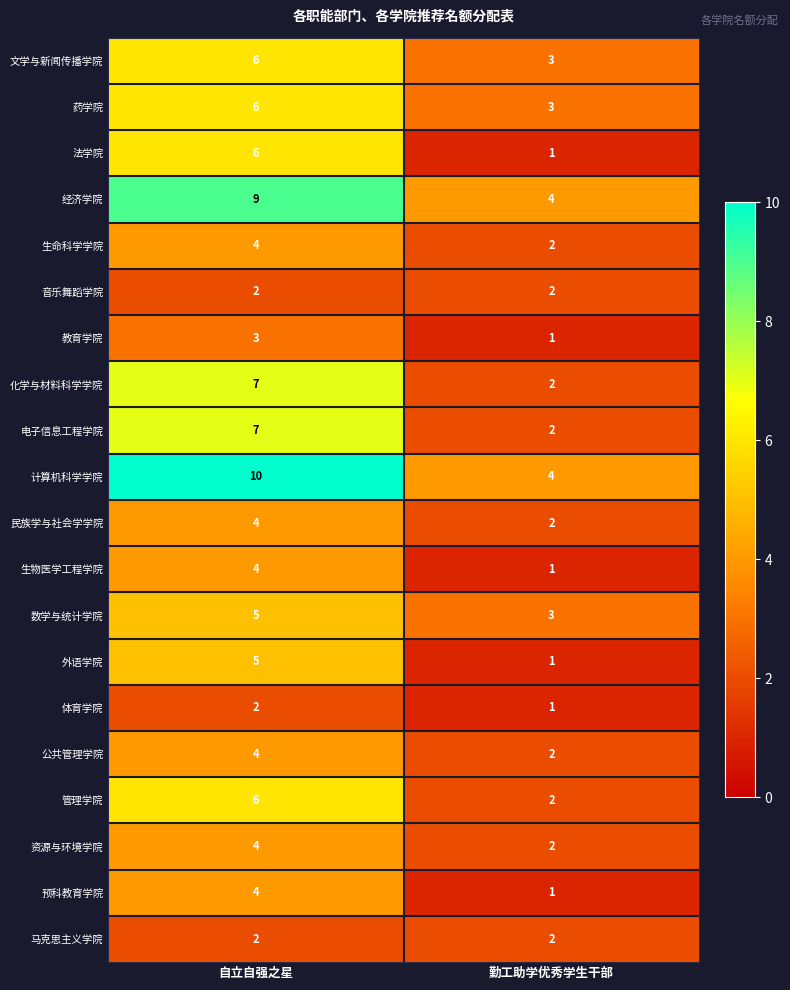

What is the difference between the 化学与材料科学学院 values at 自立自强之星 and 勤工助学优秀学生干部?

5